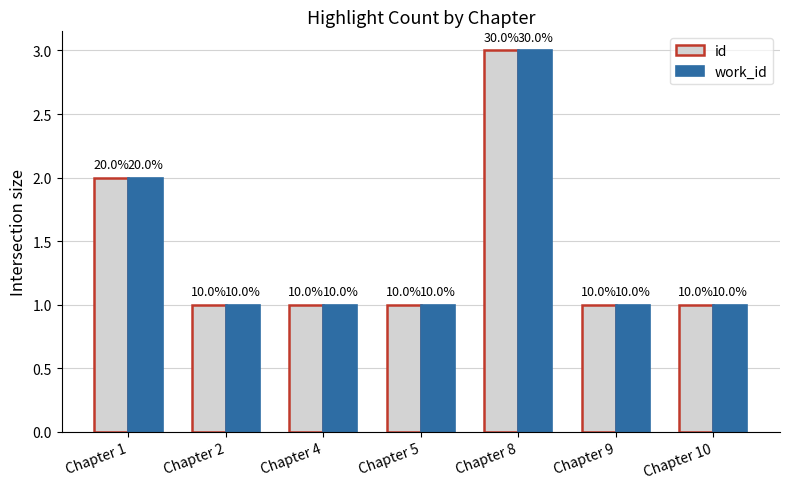

List the labels in order of id value, smallest first.

Chapter 2, Chapter 4, Chapter 5, Chapter 9, Chapter 10, Chapter 1, Chapter 8